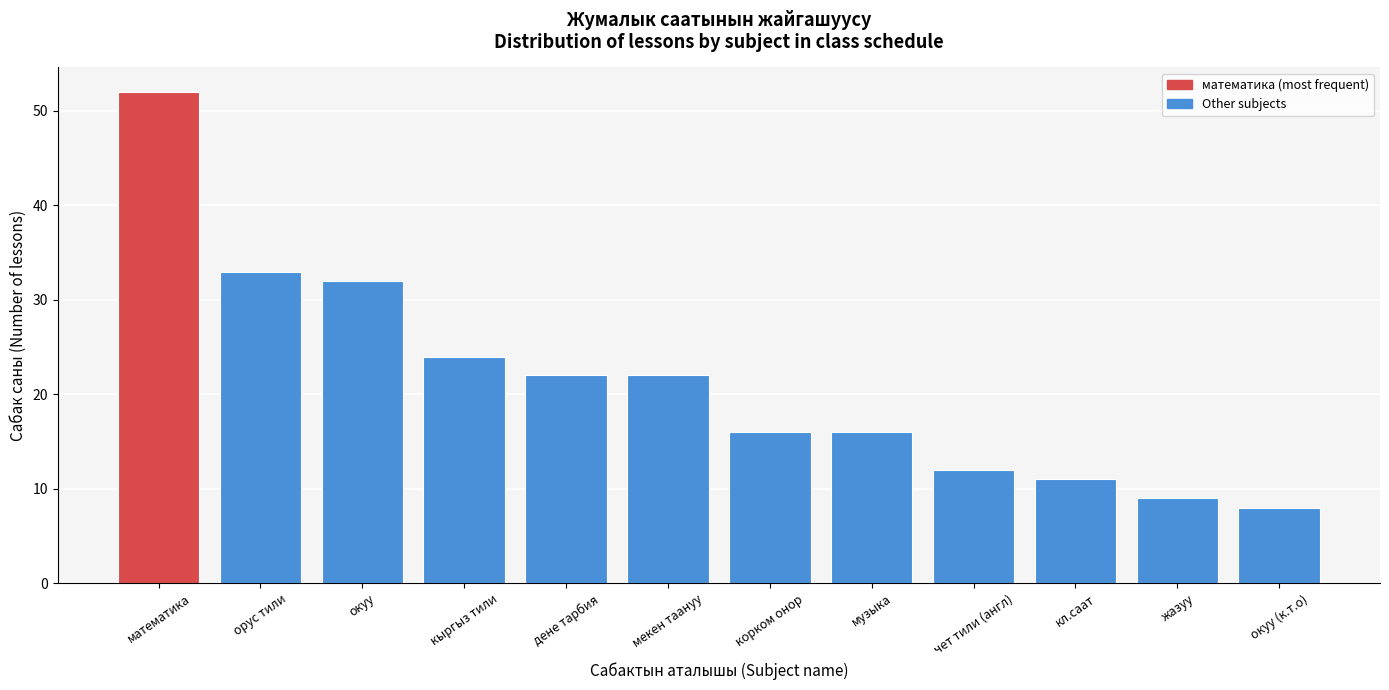

Reading left to right, extract all data points from this chart.

52	33	32	24	22	22	16	16	12	11	9	8